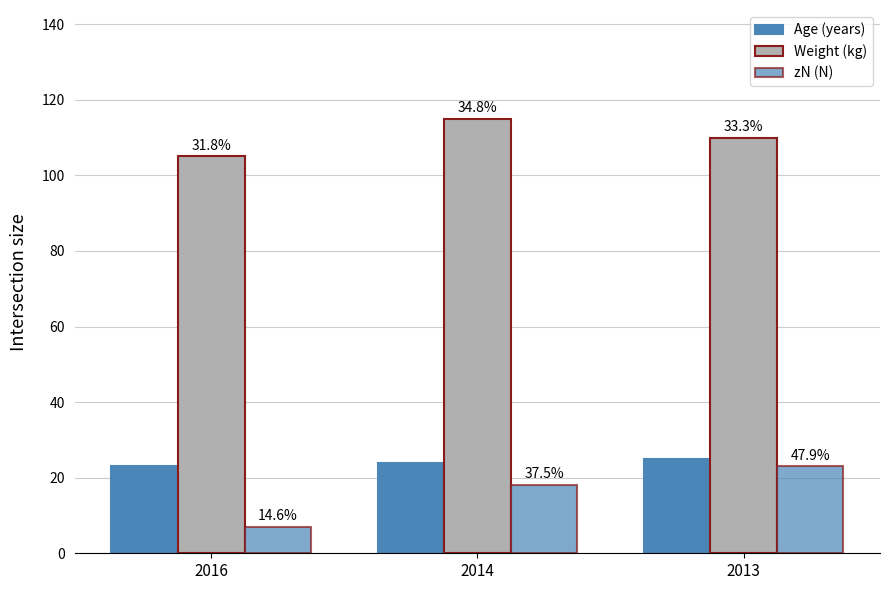

How many bars are there in each group?

3